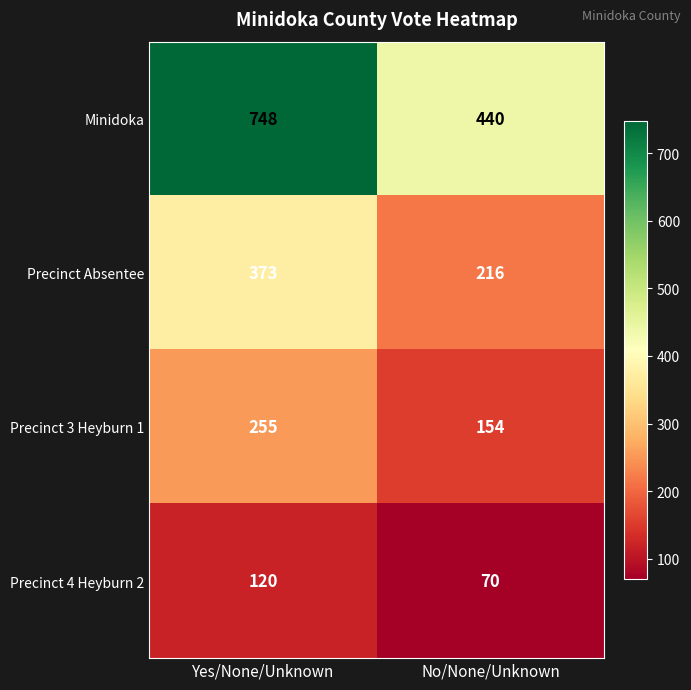

Between Yes/None/Unknown and No/None/Unknown, which series saw the biggest shift?

Minidoka